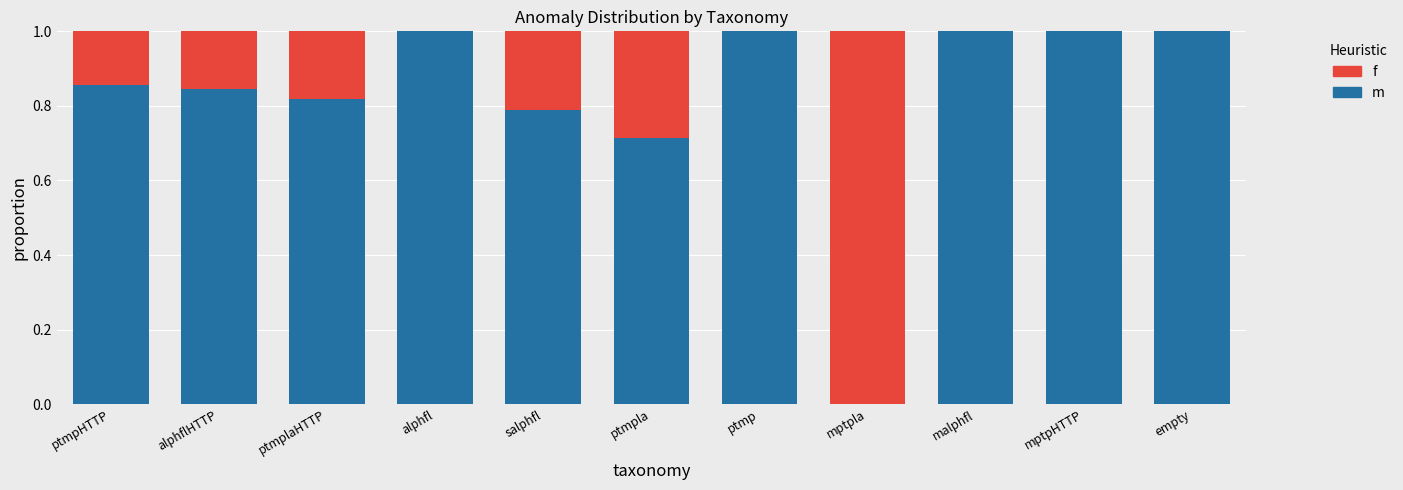

What value does the m series have at empty?

1.0